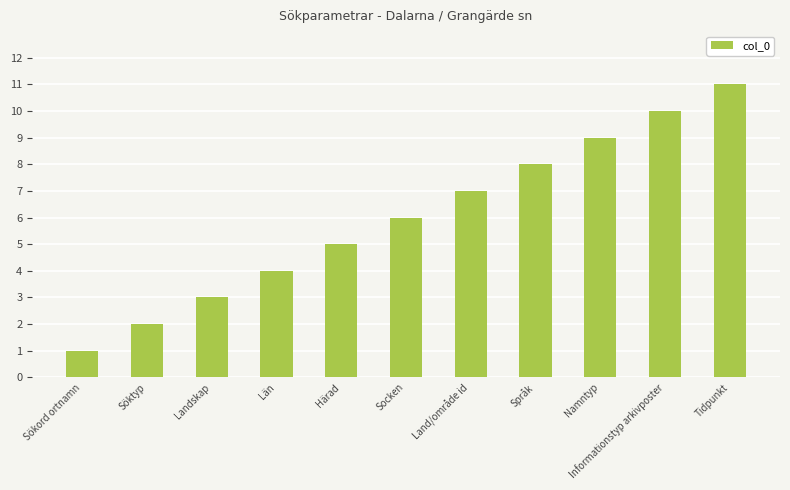

What is the maximum value shown in the chart?

11